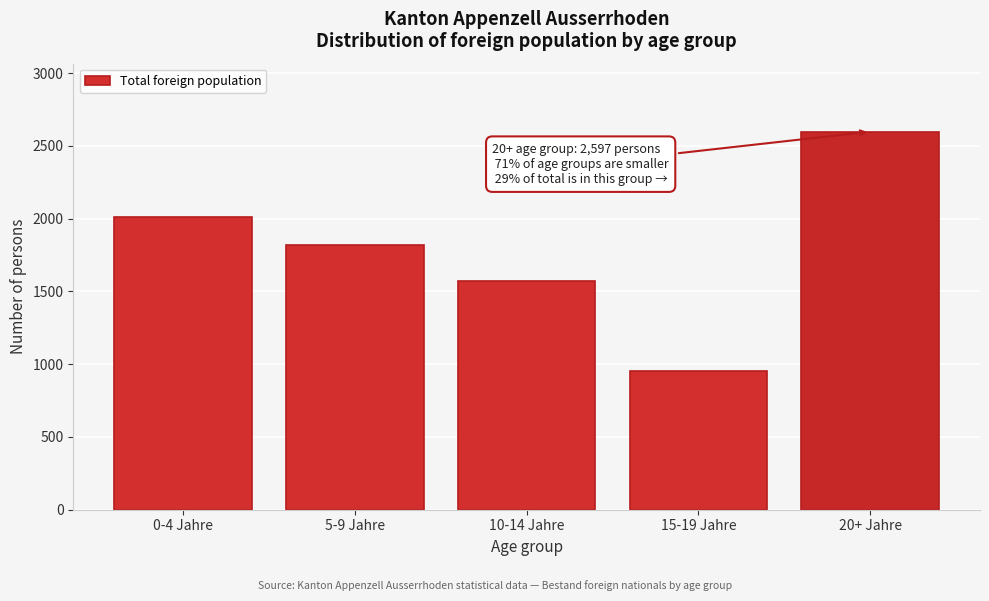

Reading left to right, list all the values displayed in this chart.

0-4 Jahre=2011	5-9 Jahre=1818	10-14 Jahre=1570	15-19 Jahre=954	20+ Jahre=2597